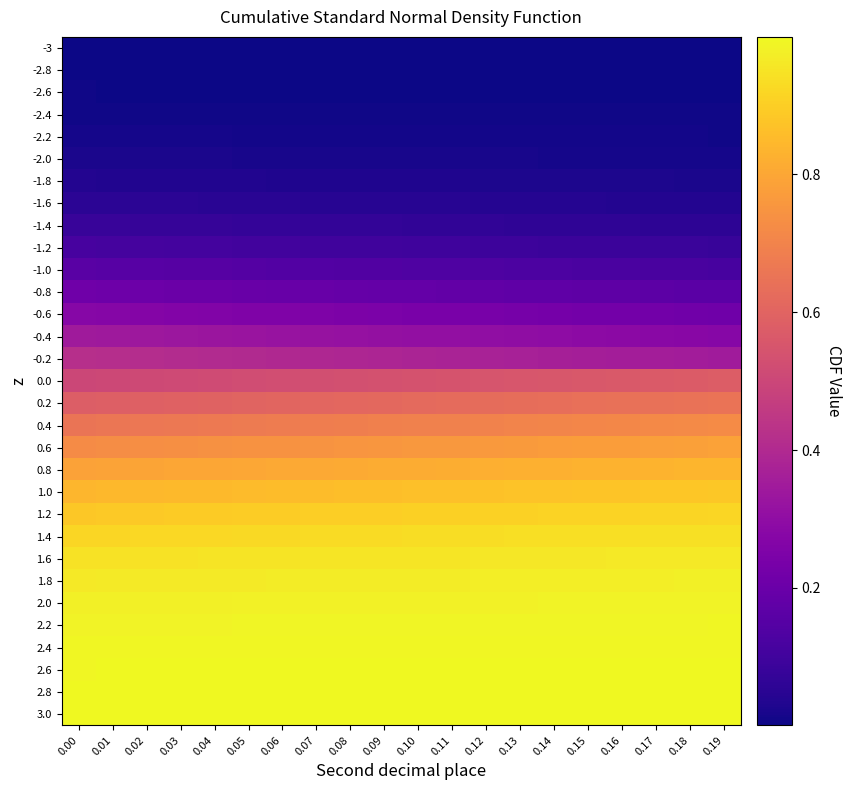

At which category is the sum across all series the highest?

0.19